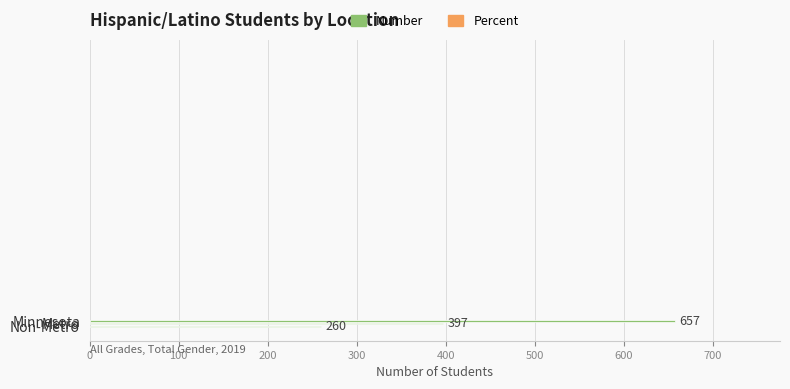

Rank the categories by value from highest to lowest.

Minnesota, Metro, Non-Metro